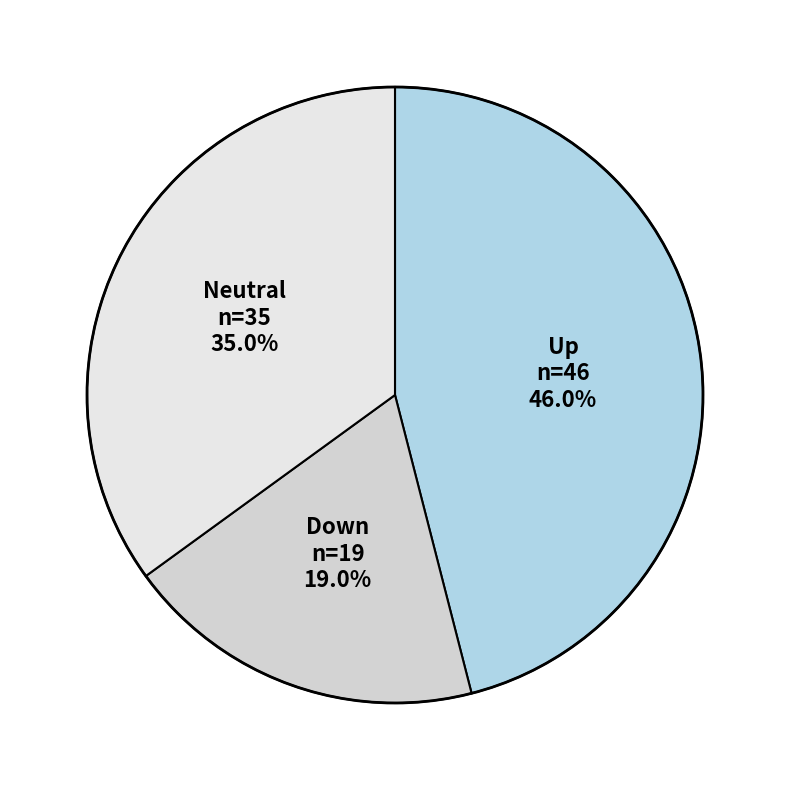

Is there a majority slice in this chart?

No